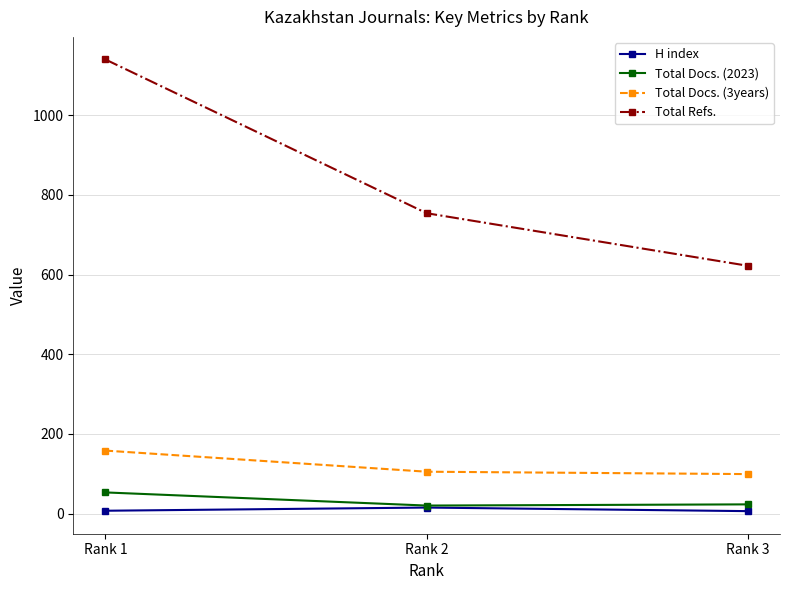

What are all the series names shown in the legend?

H index, Total Docs. (2023), Total Docs. (3years), Total Refs.